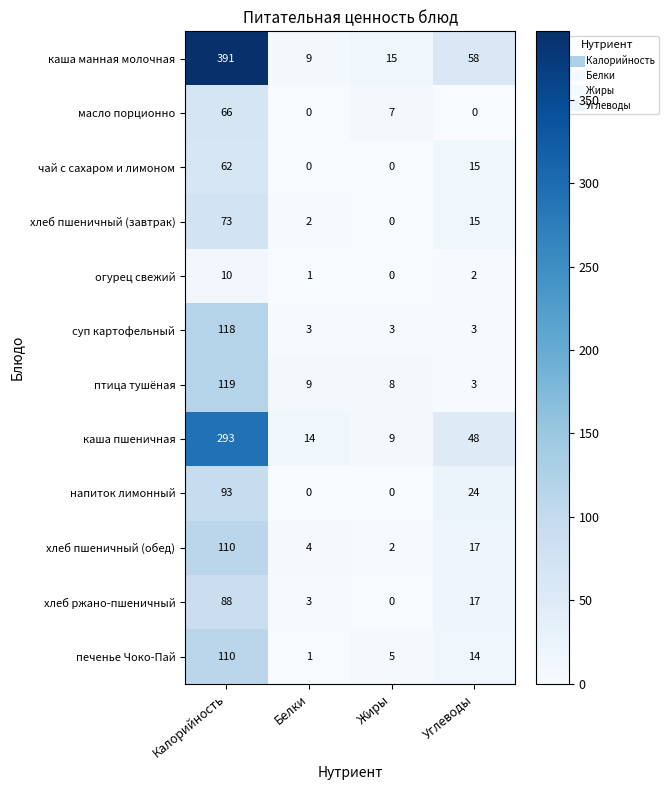

Between Калорийность and Белки, which series saw the biggest shift?

каша манная молочная